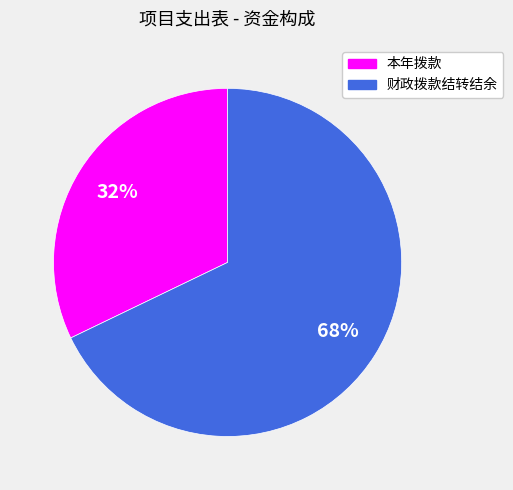

What is the largest slice in the pie chart?

财政拨款结转结余